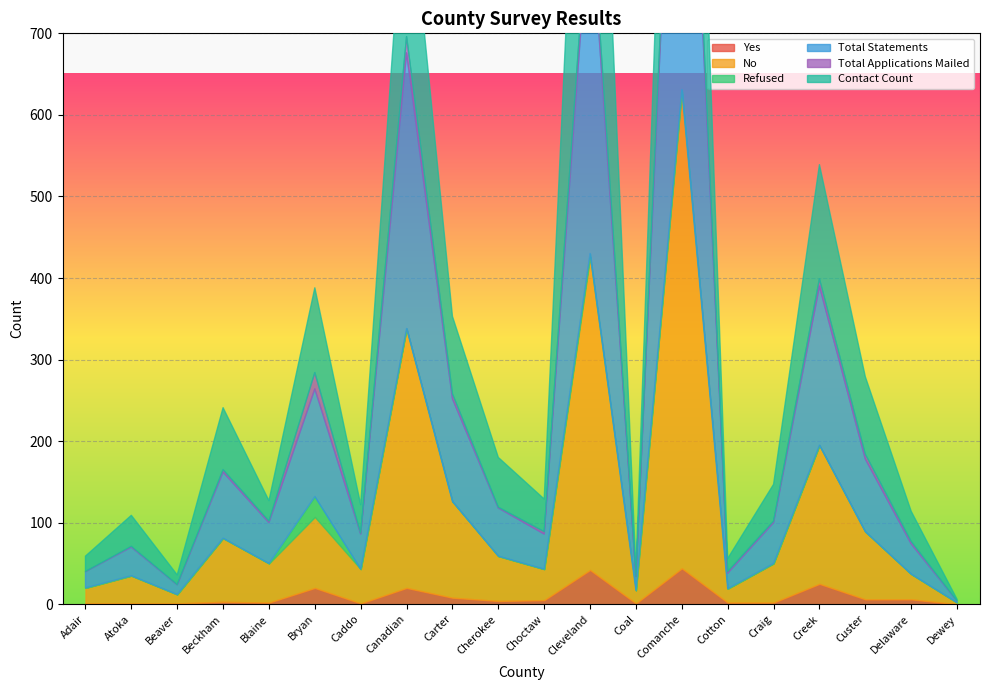

In Total Statements, how many points are lower than both neighbors (excluding endpoints)?

6